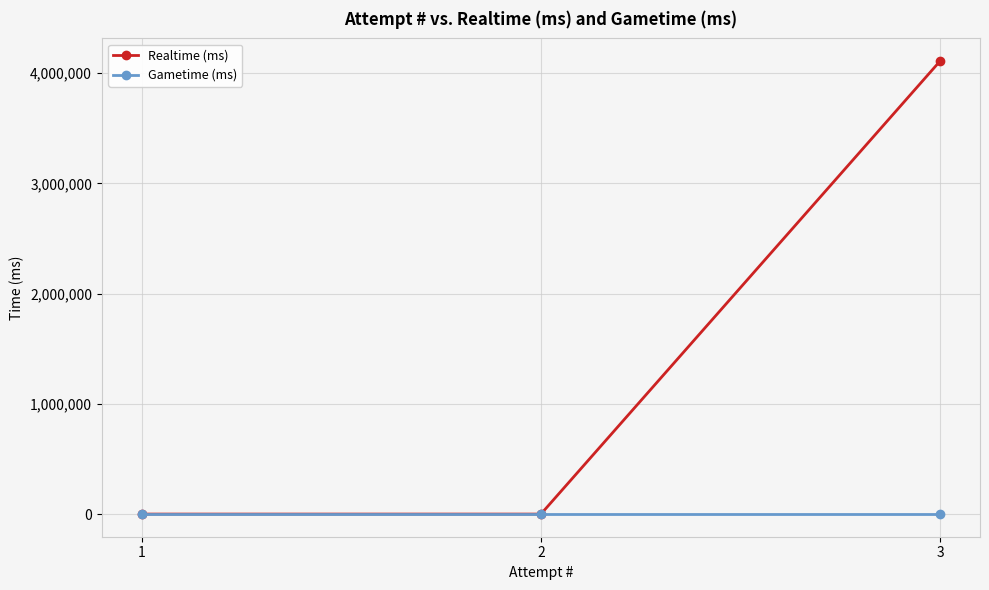

Is it true that Realtime (ms) equals 0 at 1?

True